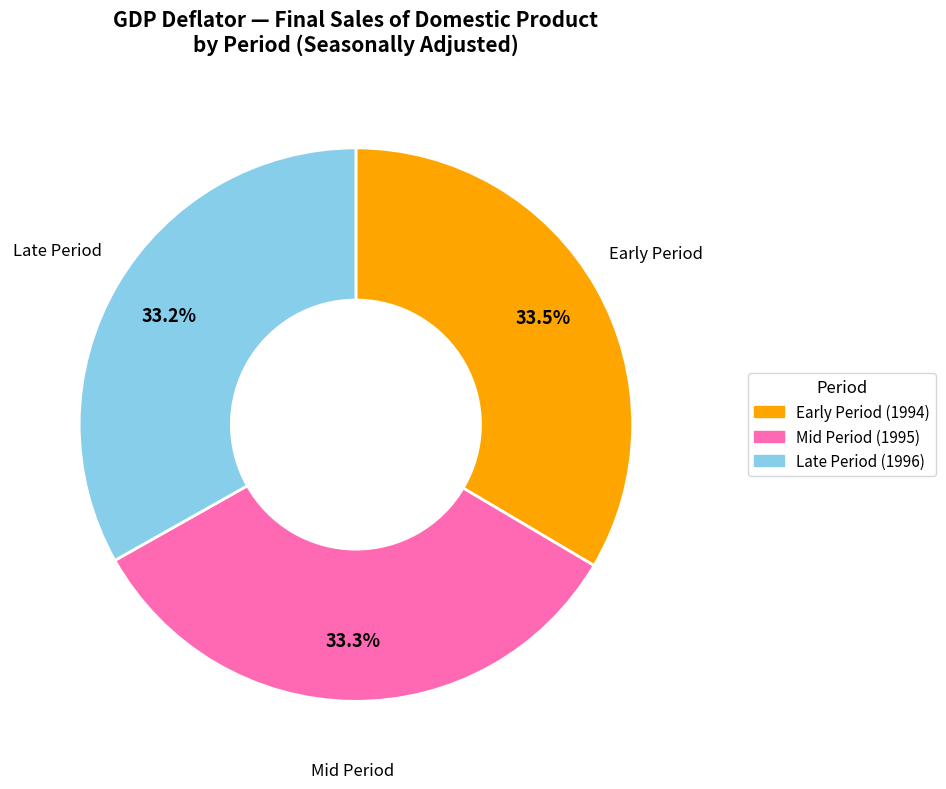

Does any single category account for the majority?

No